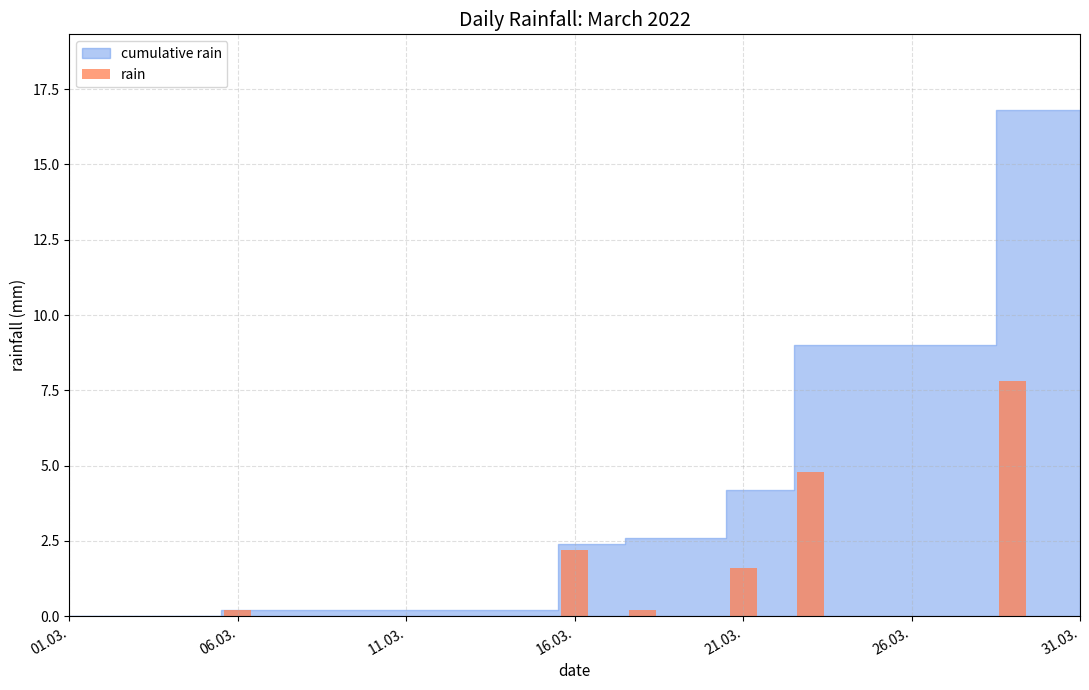

What is the maximum value shown in the chart?

7.8